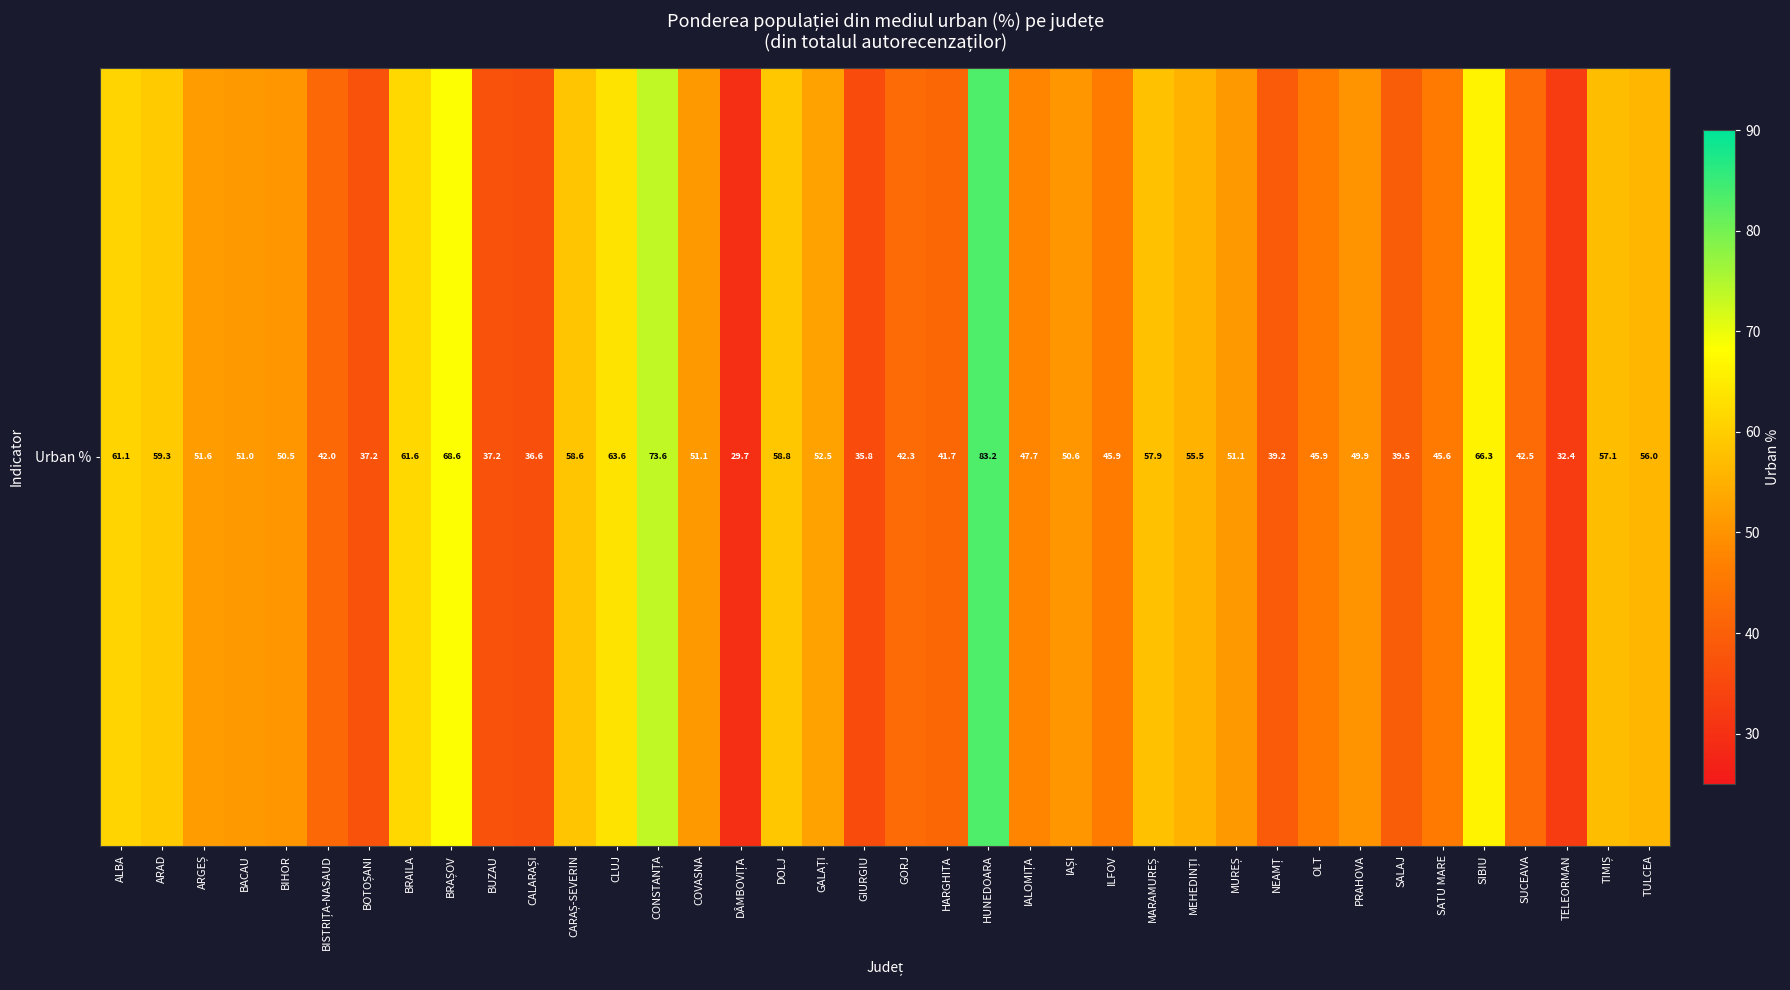

Reading left to right, what are all the values shown in this chart?

ALBA=61.1	ARAD=59.3	ARGEȘ=51.6	BACAU=51.0	BIHOR=50.5	BISTRIȚA-NASAUD=42.0	BOTOȘANI=37.2	BRAILA=61.6	BRAȘOV=68.6	BUZAU=37.2	CALARAȘI=36.6	CARAȘ-SEVERIN=58.6	CLUJ=63.6	CONSTANȚA=73.6	COVASNA=51.1	DÂMBOVIȚA=29.7	DOLJ=58.8	GALAȚI=52.5	GIURGIU=35.8	GORJ=42.3	HARGHITA=41.7	HUNEDOARA=83.2	IALOMIȚA=47.7	IAȘI=50.6	ILFOV=45.9	MARAMUREȘ=57.9	MEHEDINȚI=55.5	MUREȘ=51.1	NEAMȚ=39.2	OLT=45.9	PRAHOVA=49.9	SALAJ=39.5	SATU MARE=45.6	SIBIU=66.3	SUCEAVA=42.5	TELEORMAN=32.4	TIMIȘ=57.1	TULCEA=56.0